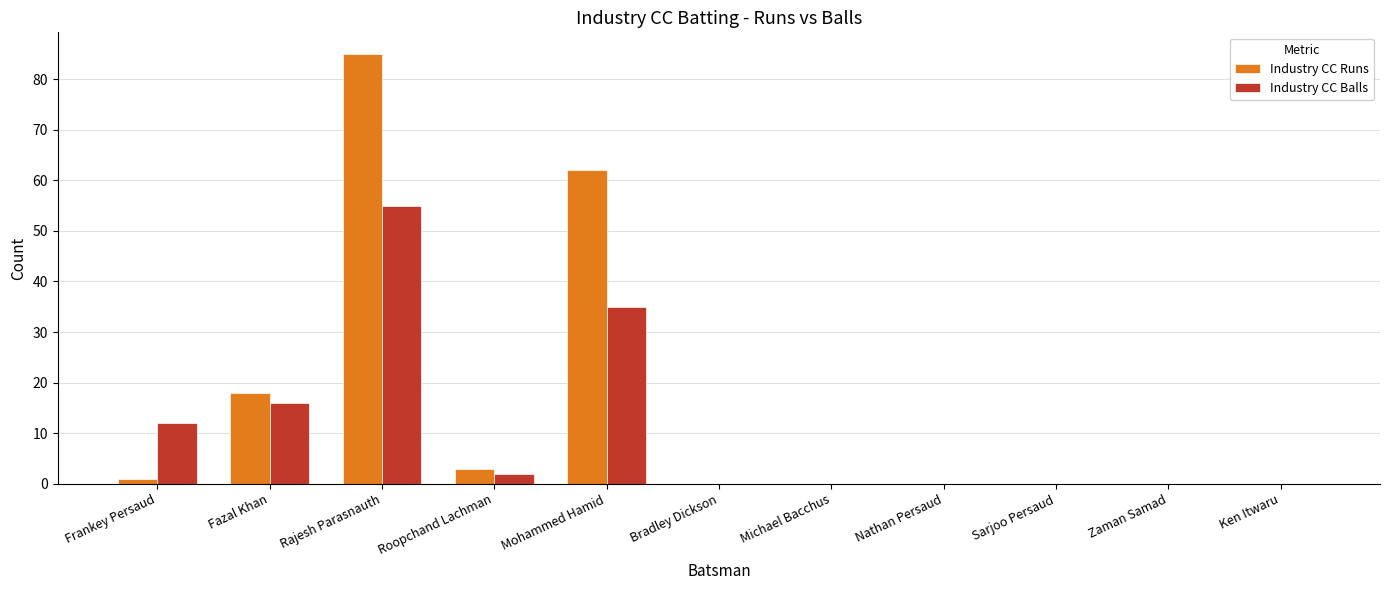

What is the sum of the Industry CC Balls values at Michael Bacchus and Mohammed Hamid?

35